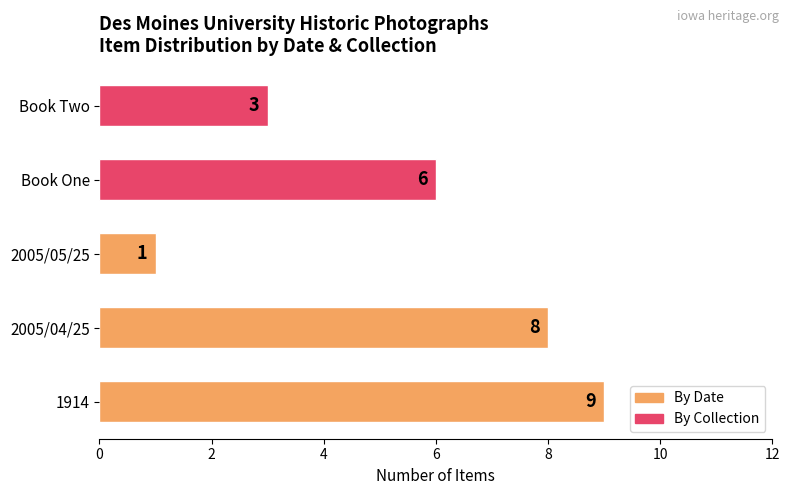

List the labels in order of value, largest first.

1914, 2005/04/25, Book One, Book Two, 2005/05/25